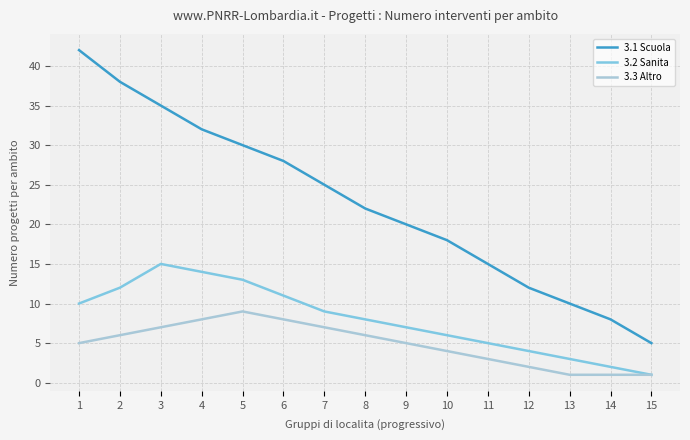

At 9, list the series in order from smallest to largest.

3.3 Altro, 3.2 Sanita, 3.1 Scuola